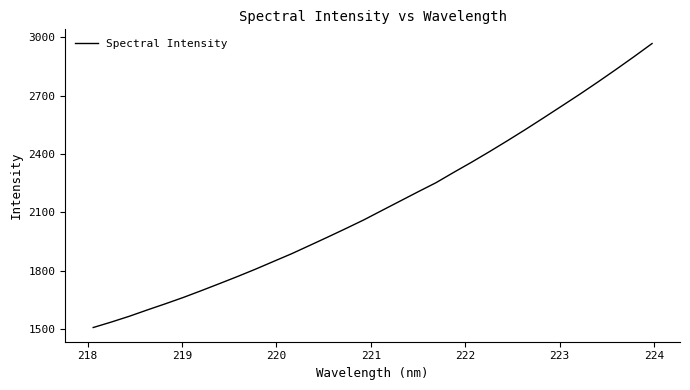

What is the difference between the maximum and minimum values?

1458.8